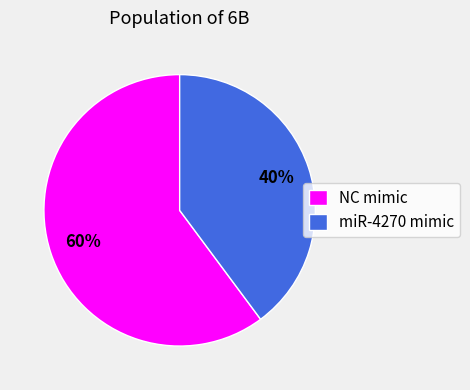

To the nearest percent, what percentage of the pie is NC mimic?

60%